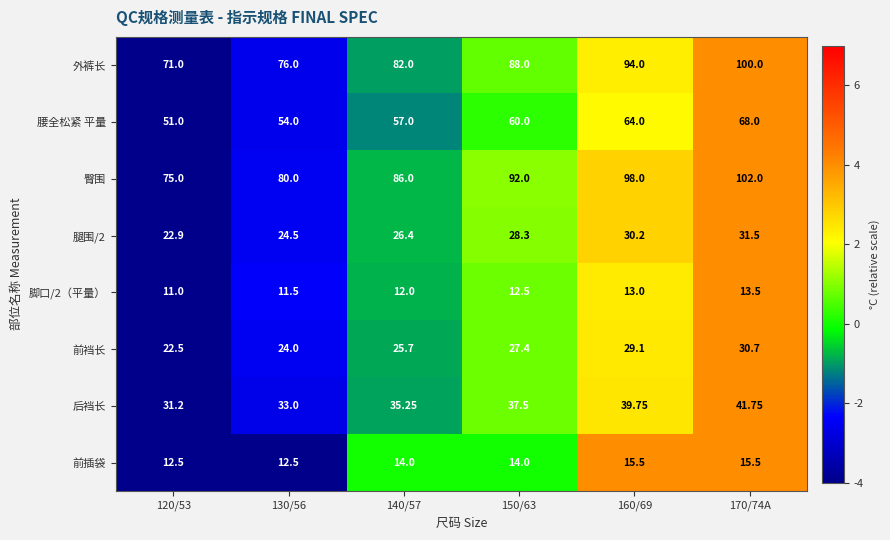

Which series has the largest range (max minus min)?

外裤长